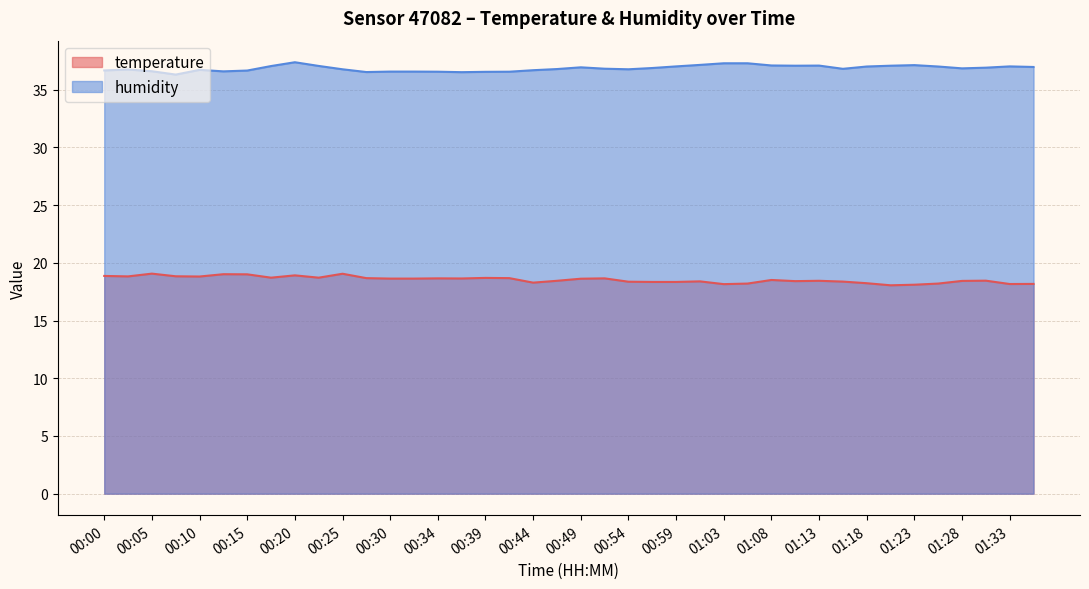

Where is the first local maximum for temperature?

00:05